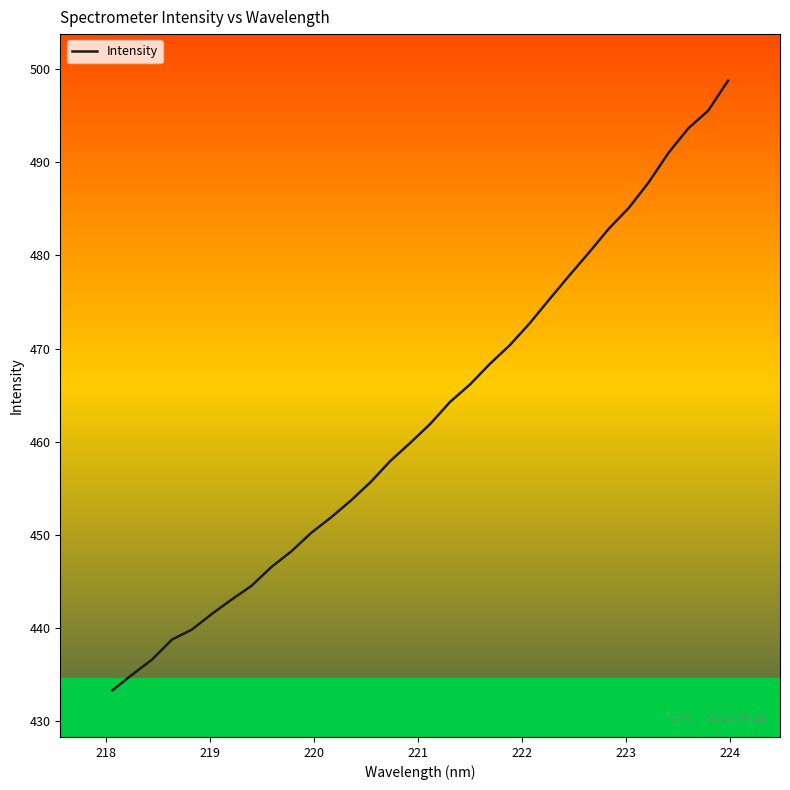

What is the greatest value displayed?

498.8